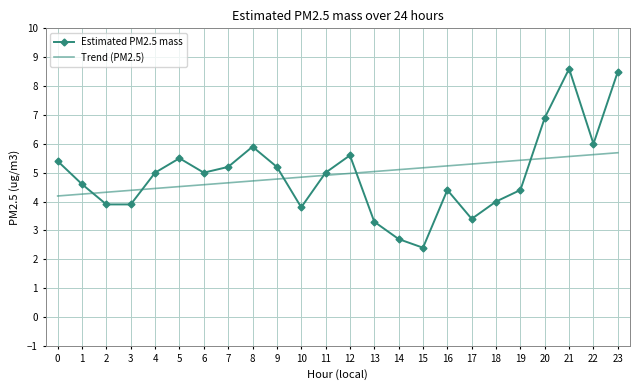

Read the Estimated PM2.5 mass value at 9.

5.2